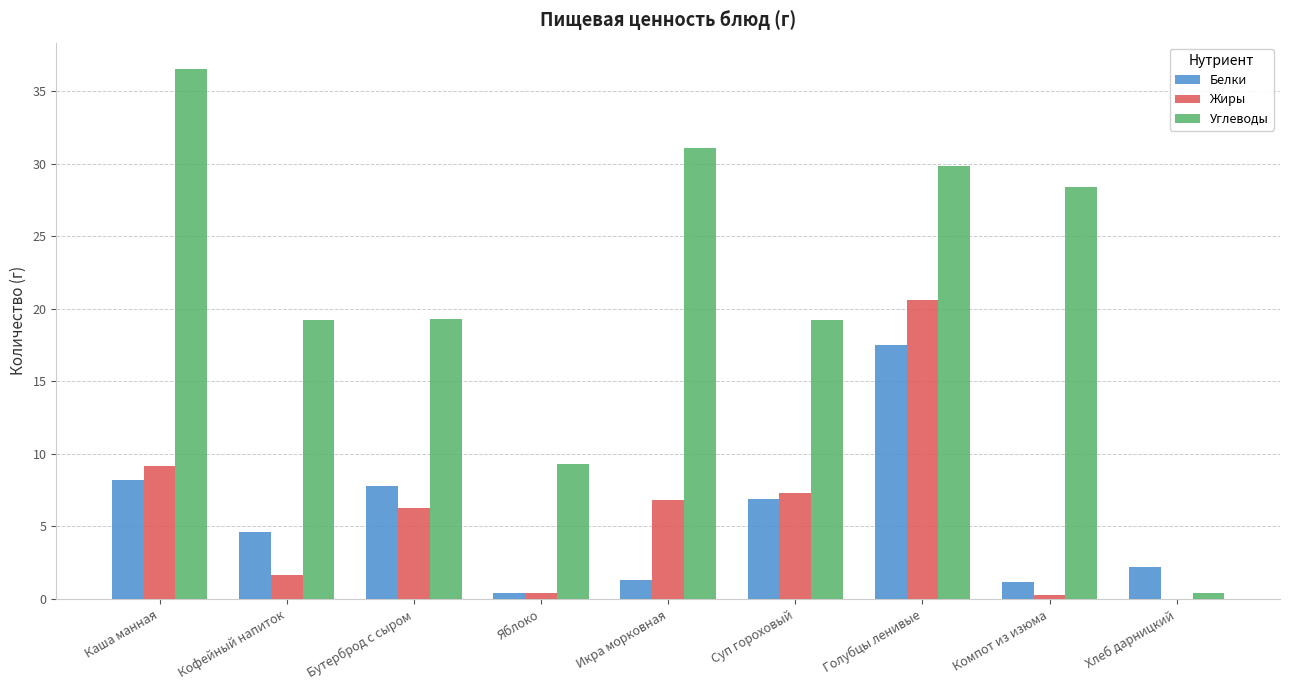

What is the spread (max minus min) of values at Каша манная?

28.3